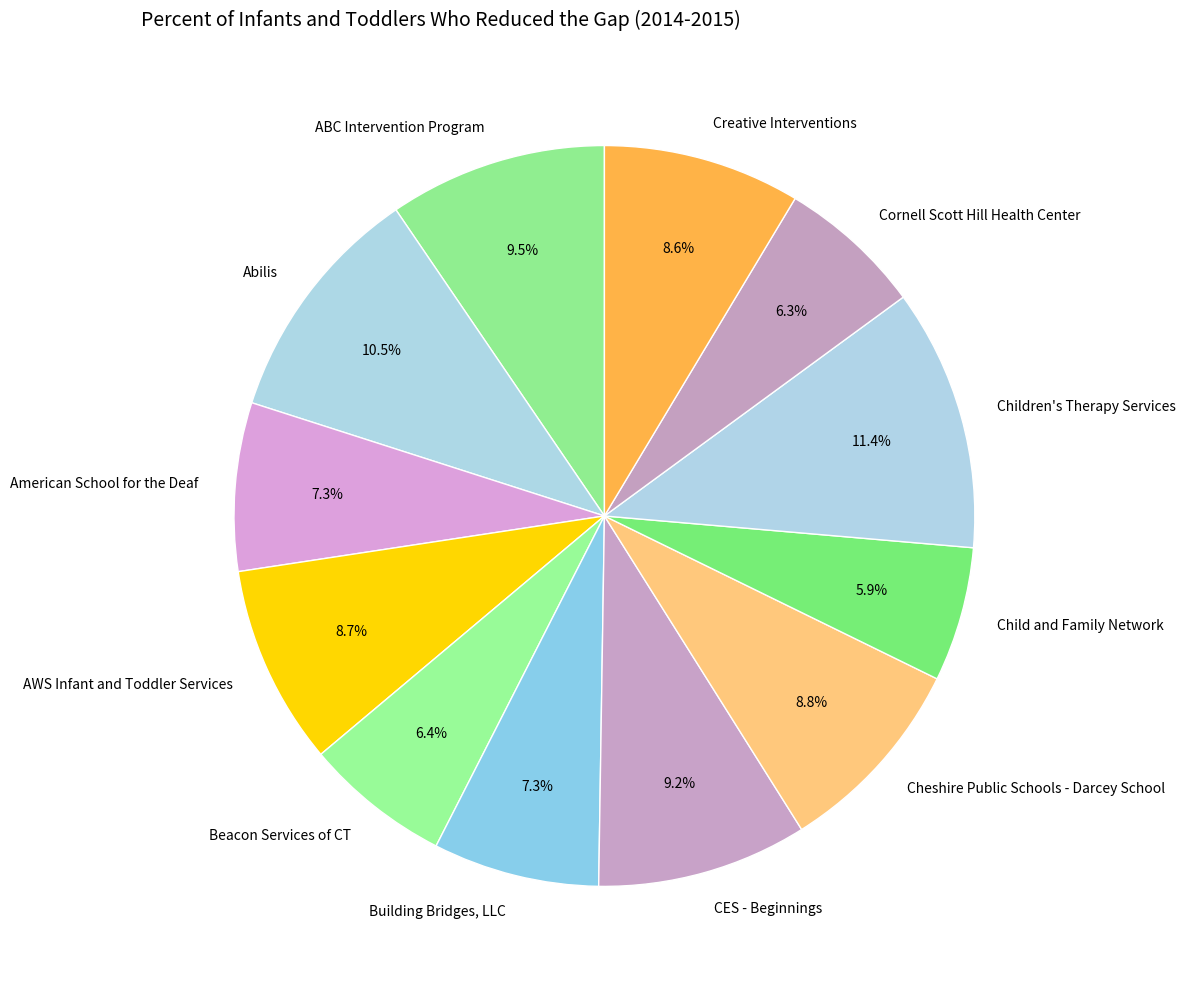

Is there a majority slice in this chart?

No